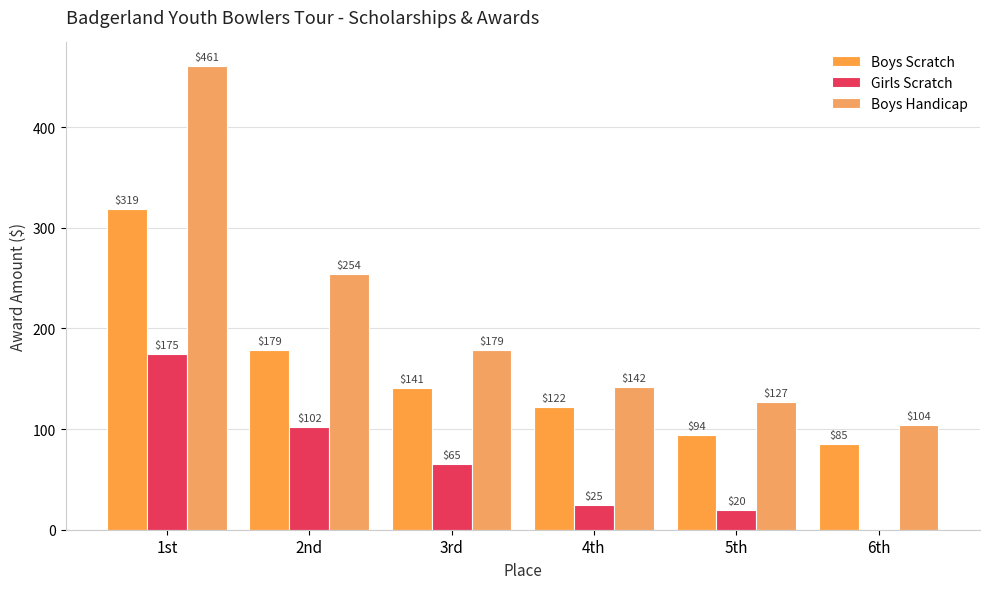

At which label does Boys Scratch reach its minimum?

6th